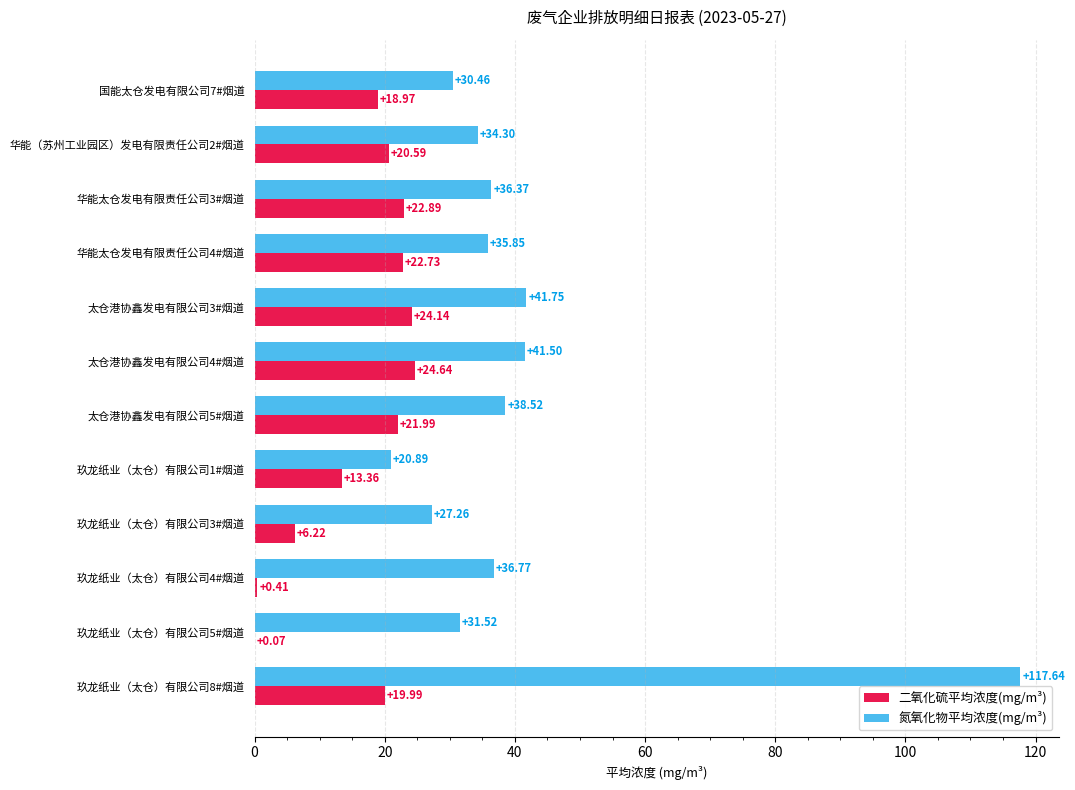

How many series are shown in this chart?

2